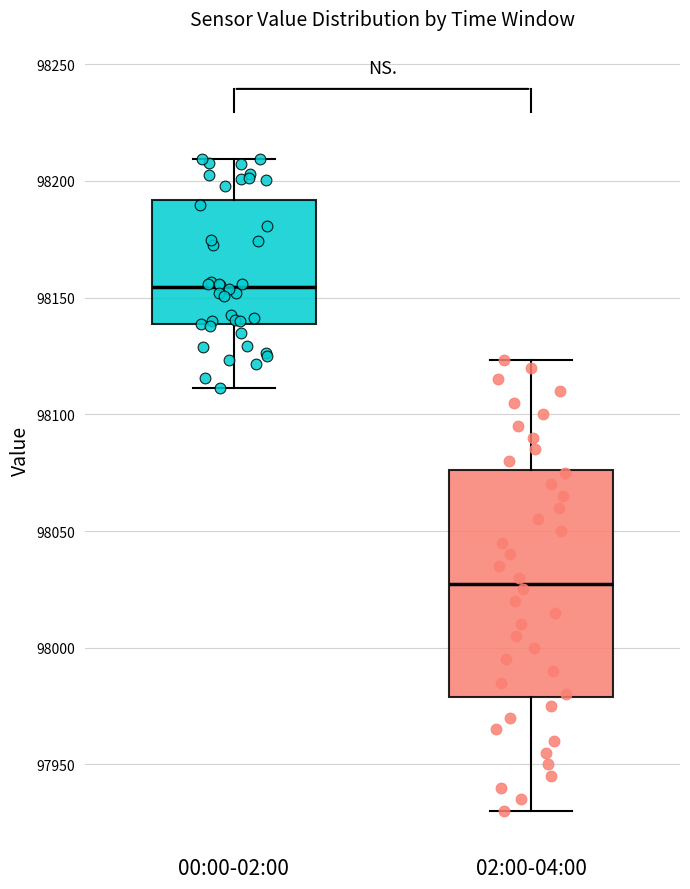

Reading left to right, transcribe this box plot: for each box, give where its median line is, the range the box spans, and where its two whiskers end, as read against the y-axis. The values are not printed on the chart, so give them approximately, as read against the axis.

00:00-02:00: median 98155, box 98140 to 98190, whiskers 98110 to 98210
02:00-04:00: median 98030, box 97980 to 98075, whiskers 97930 to 98125